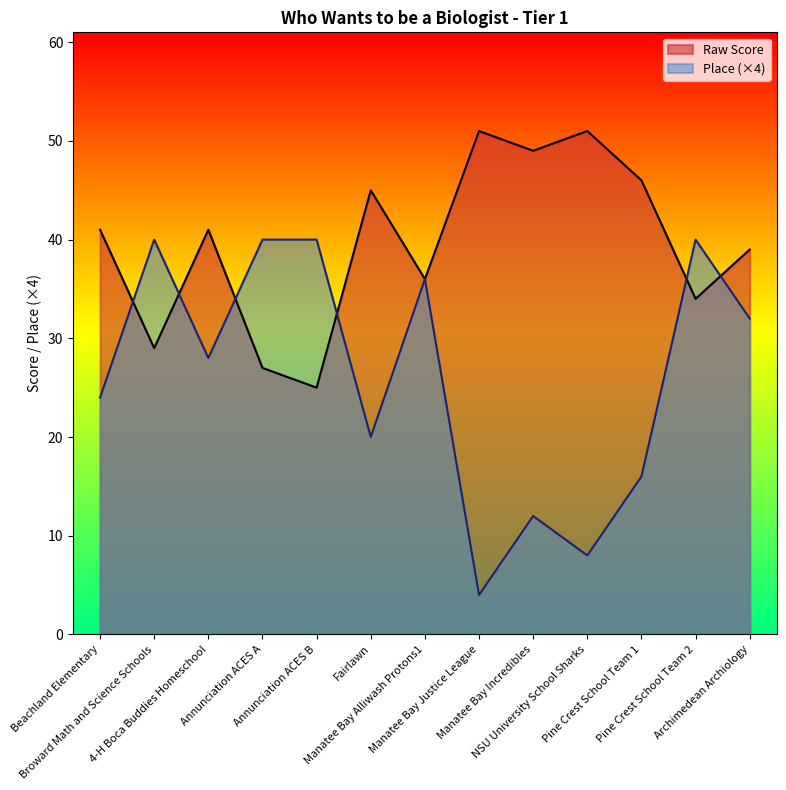

True or false: Place and Raw Score intersect in this chart.

True